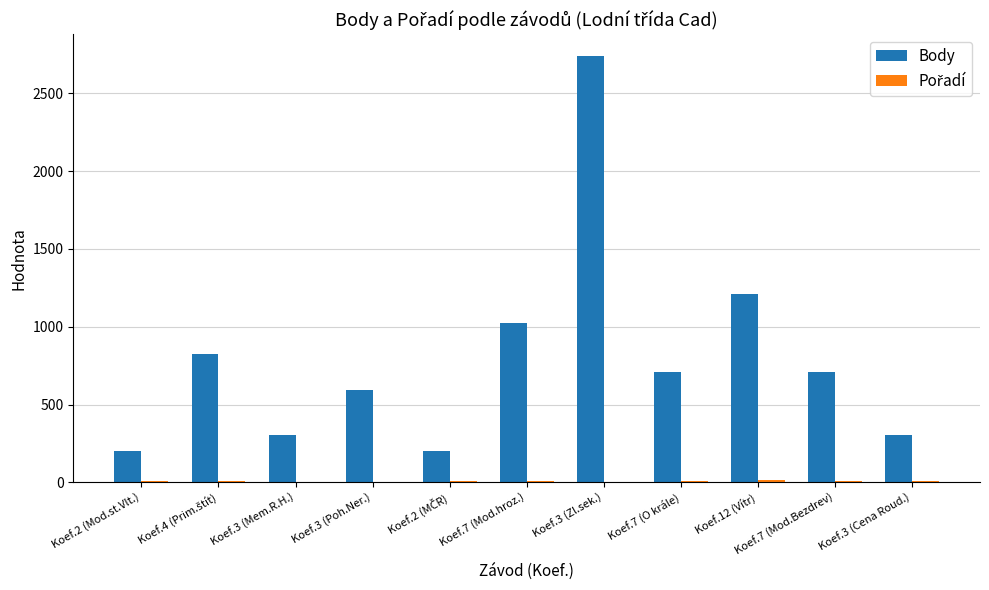

Count the number of data series in this chart.

2